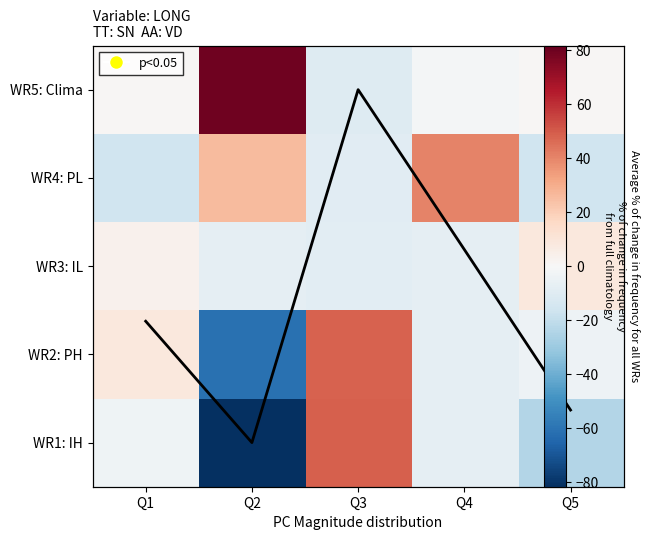

At which category does the chart reach its minimum across all series?

Q2